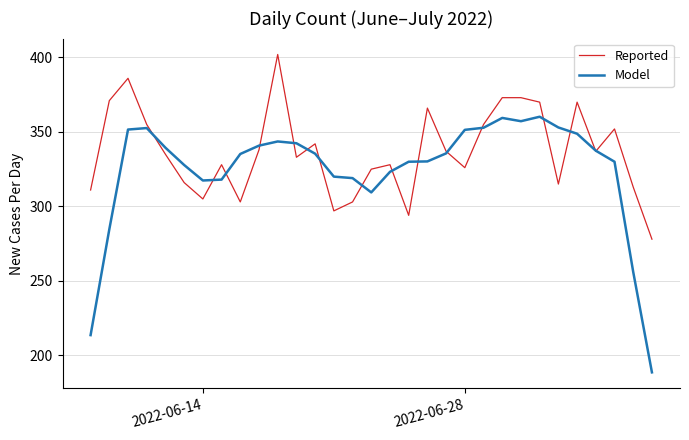

Which series has the widest spread of values?

Model